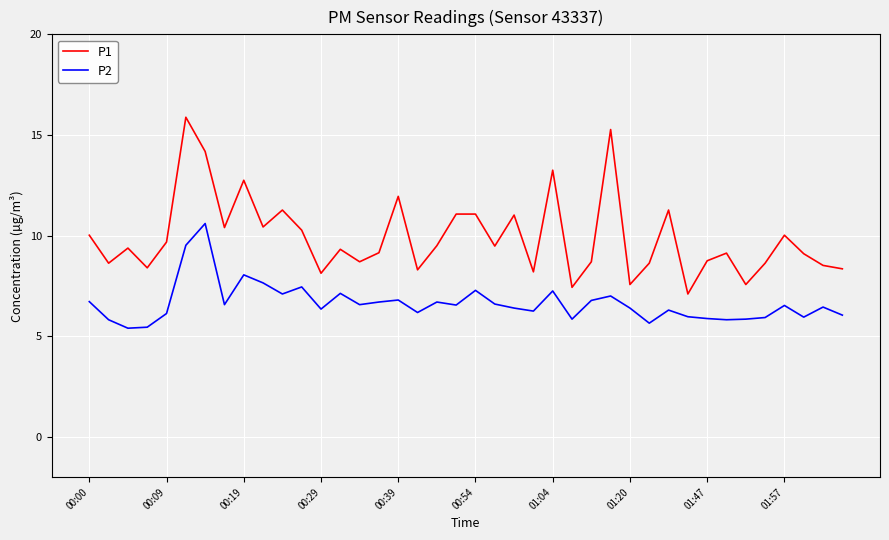

Which series has the largest total across all categories?

P1